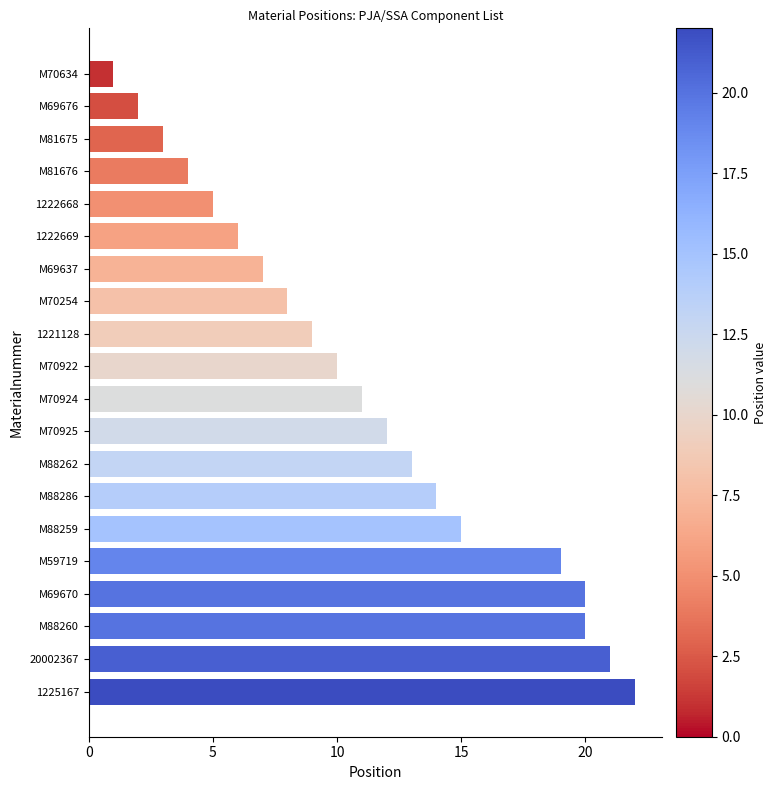

What is the average value?

11